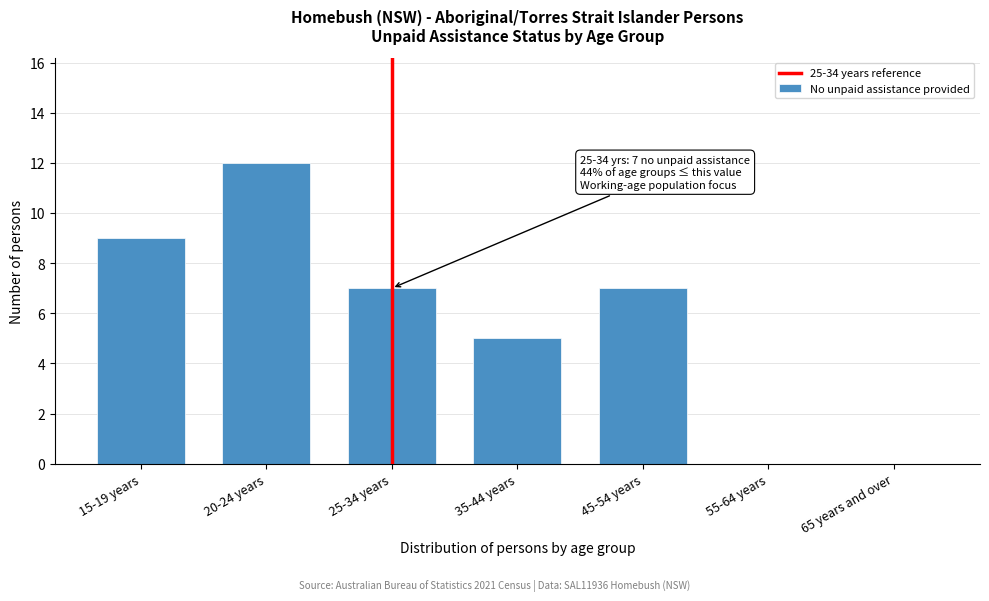

Reading left to right, what are all the values shown in this chart?

15-19 years=9	20-24 years=12	25-34 years=7	35-44 years=5	45-54 years=7	55-64 years=0	65 years and over=0